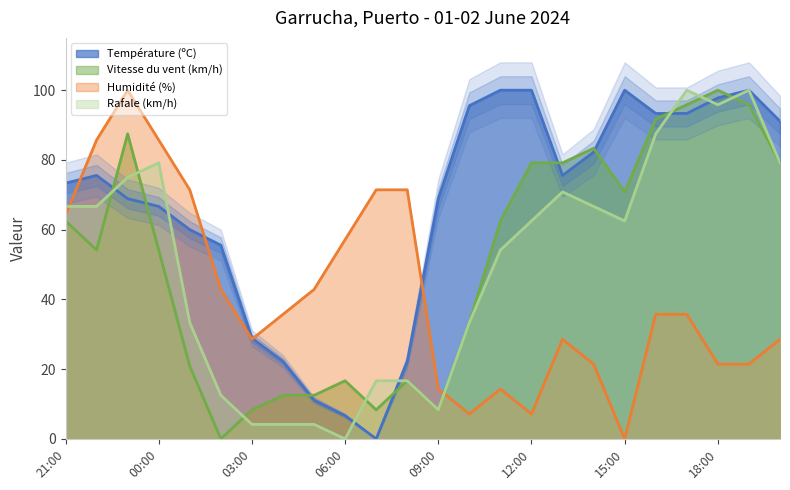

Is it true that Humidité (%) equals 10.4 at 10:00?

False